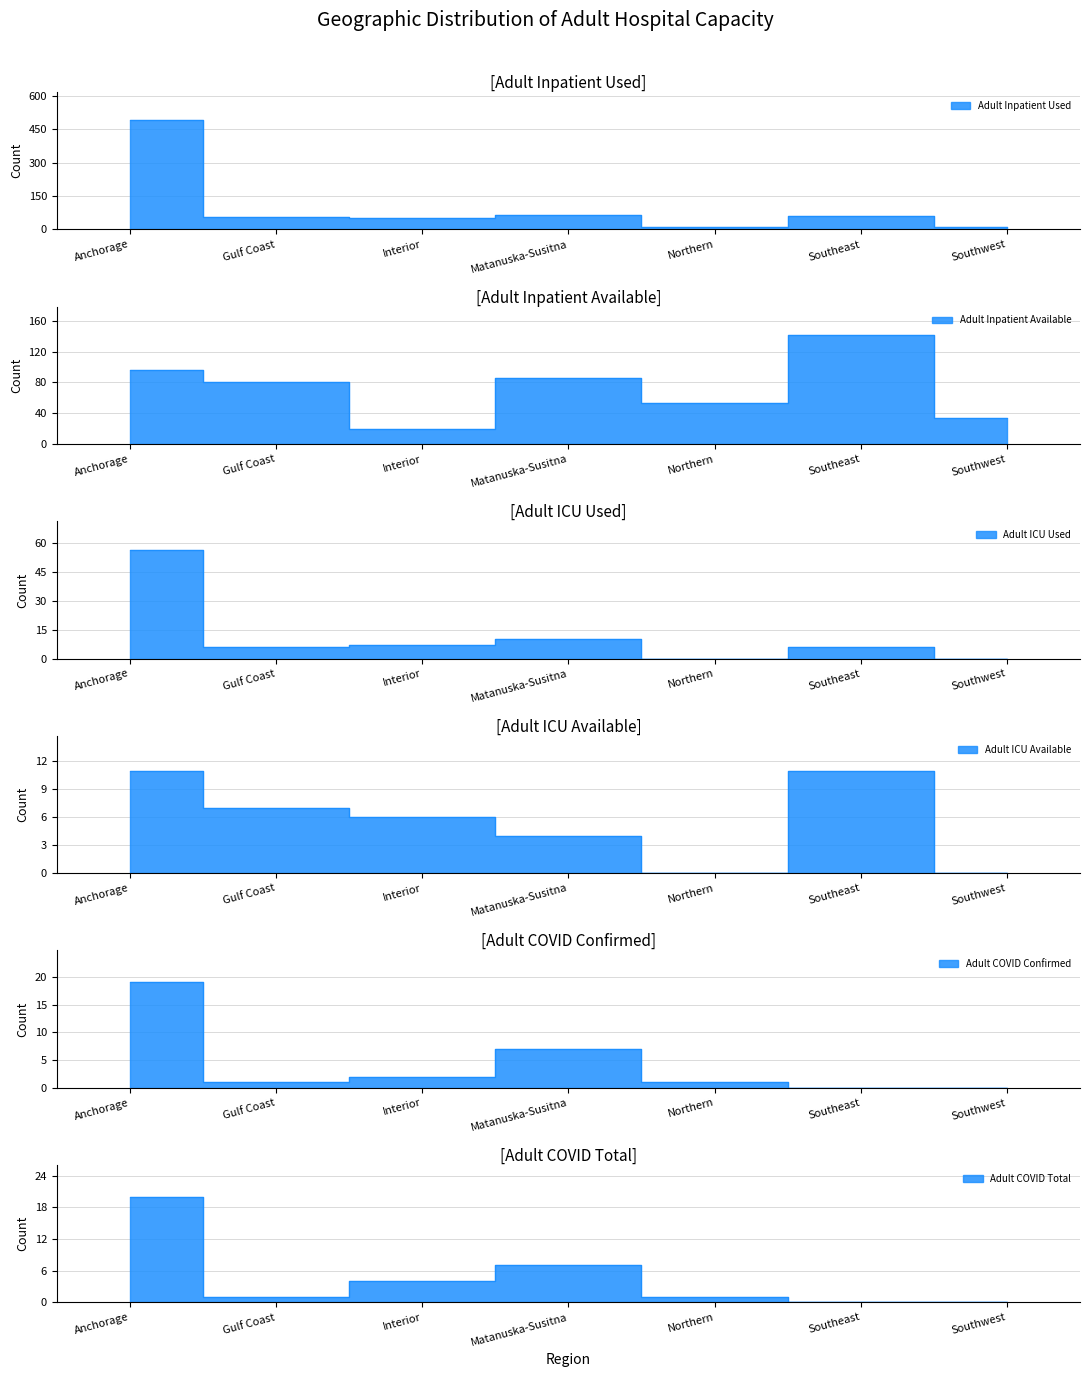

In Adult Inpatient Used, how many points are higher than both neighbors (excluding endpoints)?

2